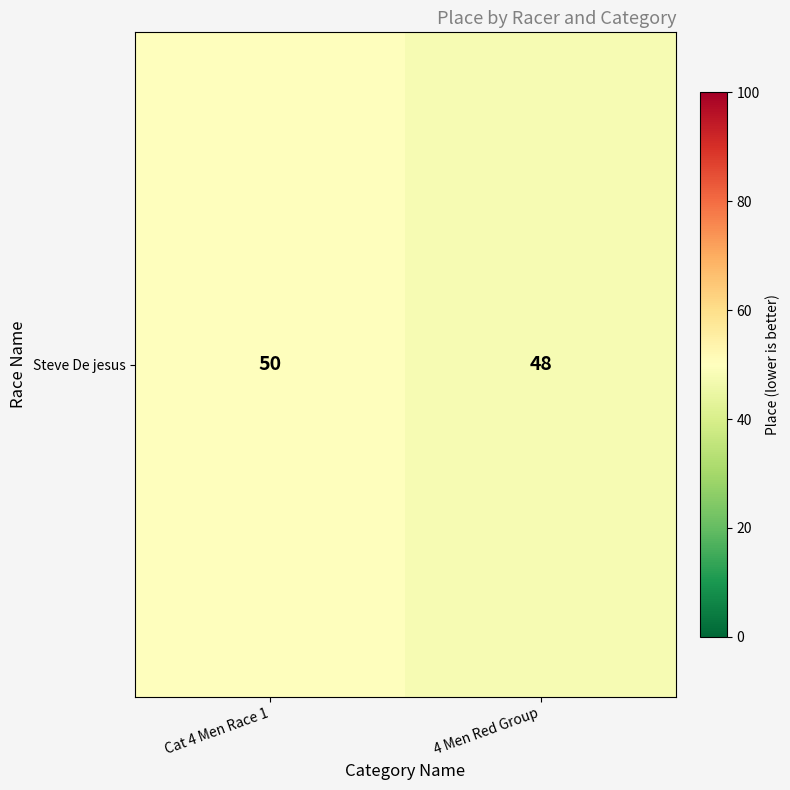

How many data points are less than 50?

1